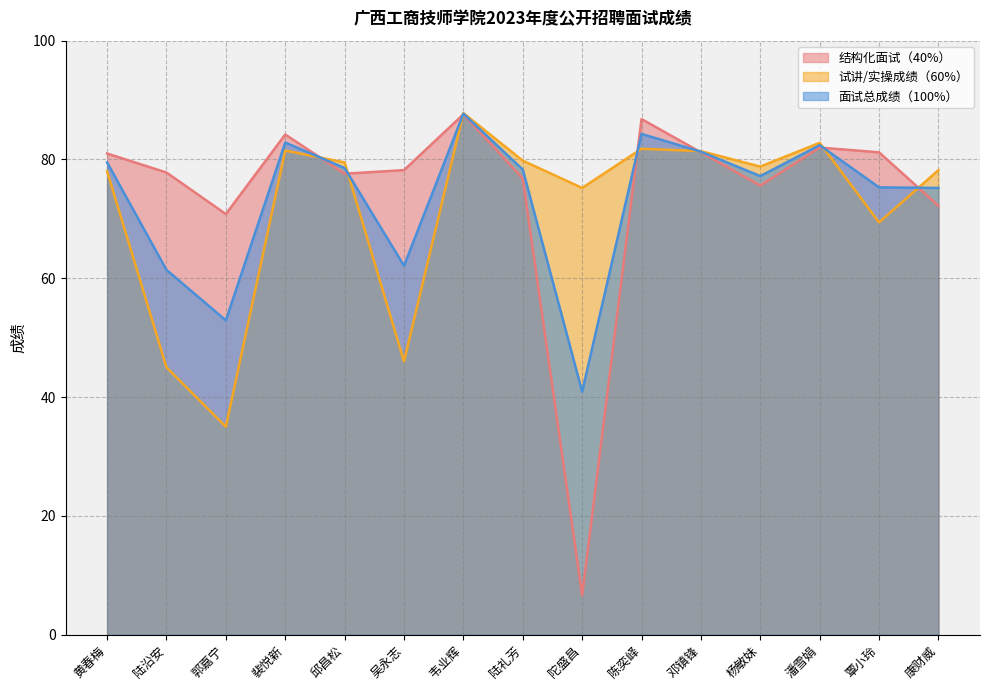

List the labels in order of 试讲/实操成绩（60%） value, smallest first.

郭嘉宁, 陆沿安, 吴永志, 覃小玲, 陀盛昌, 黄春梅, 康财威, 杨敏妹, 邱昌松, 陆礼芳, 邓镇锋, 裴悦新, 陈奕峄, 潘雪娟, 韦业辉